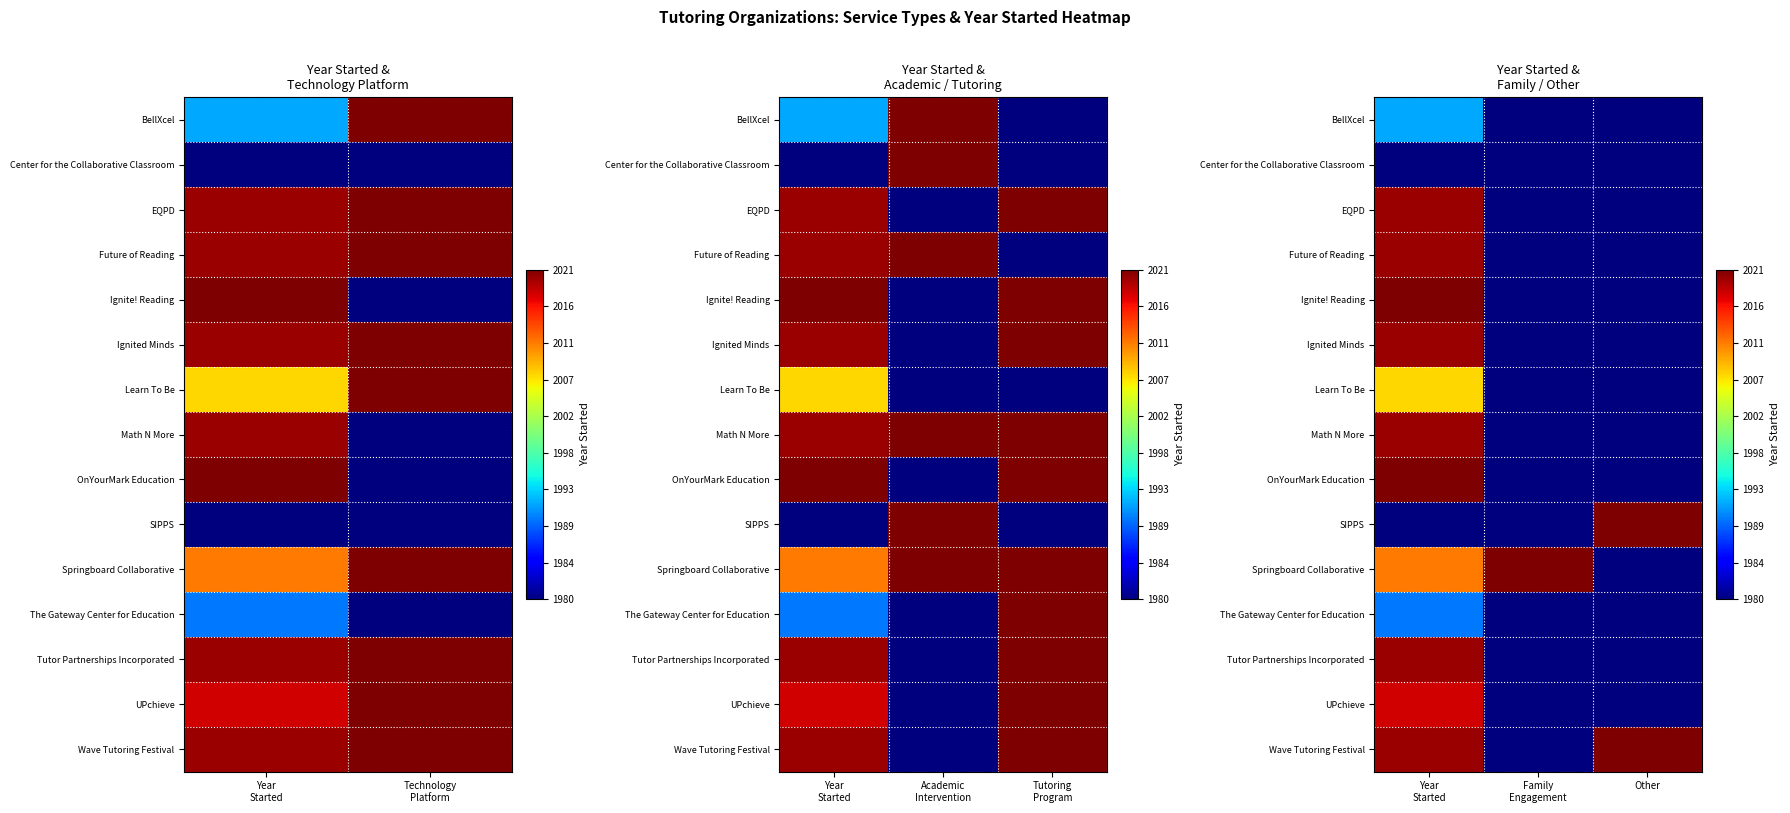

Between Year Started and Family Engagement, which is larger?

Year Started